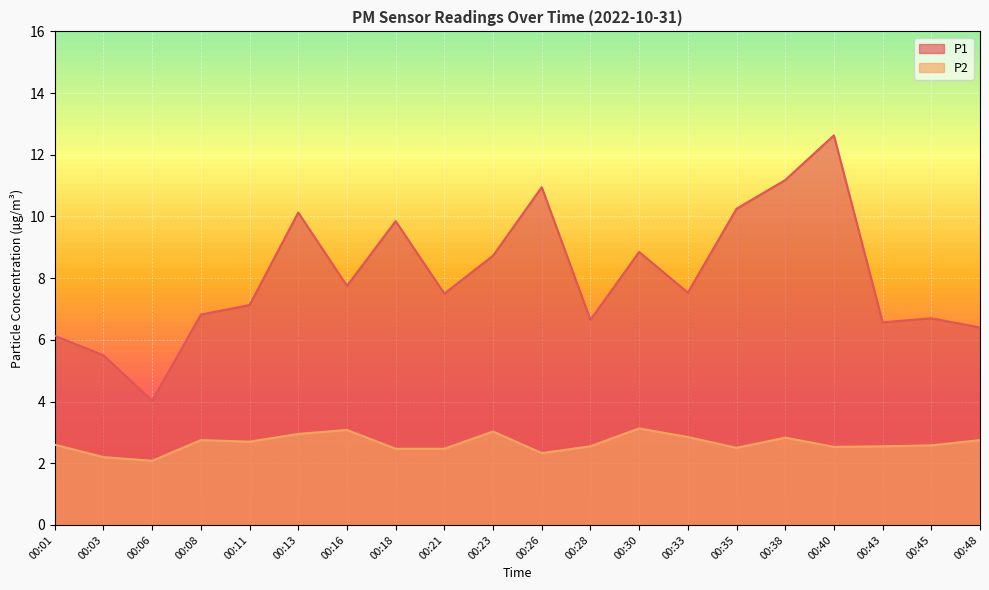

True or false: P1 and P2 intersect in this chart.

False